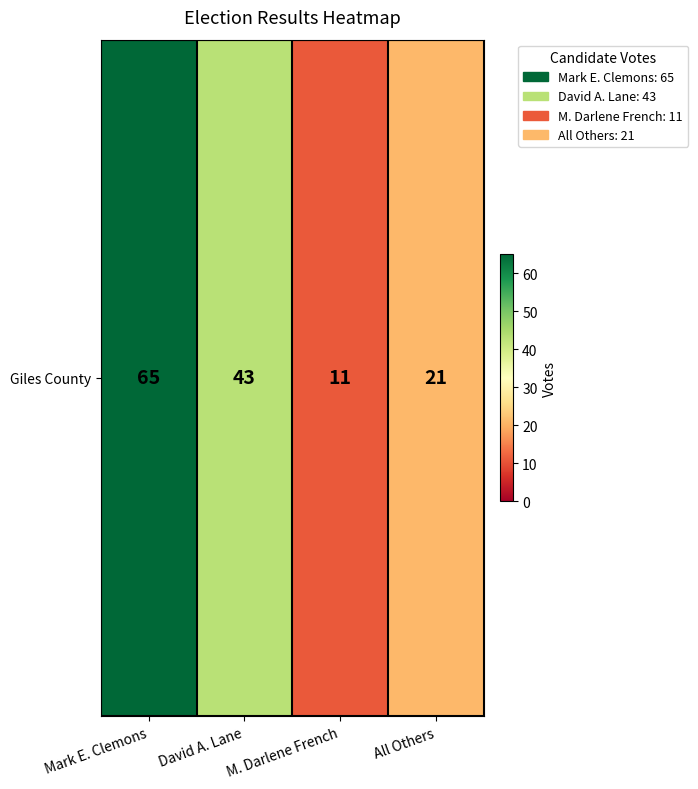

Between David A. Lane and Mark E. Clemons, which is larger?

Mark E. Clemons